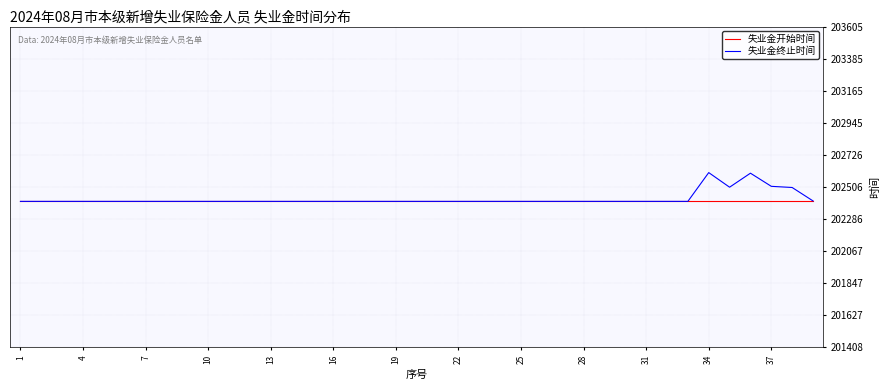

What is the minimum value for 失业金终止时间?

202408